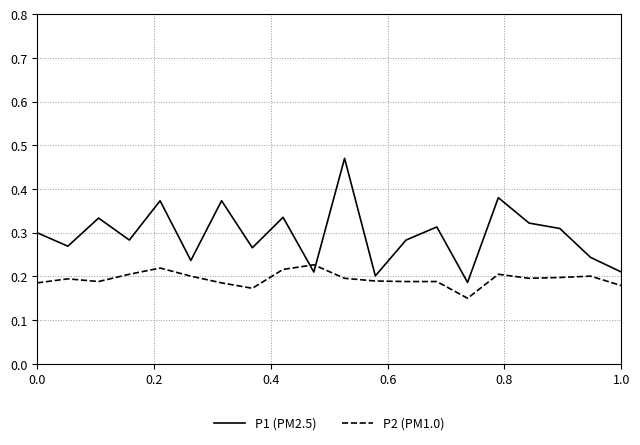

Is this an area chart (filled region under the line)?

No